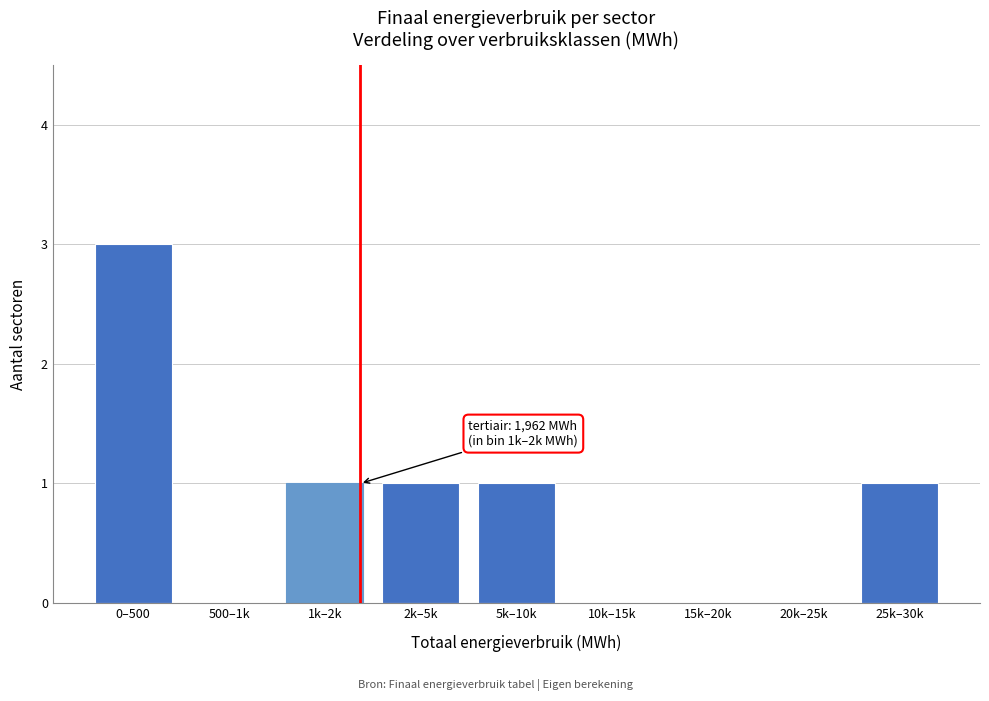

Reading left to right, extract all data points from this chart.

0–500=3	500–1k=0	1k–2k=1	2k–5k=1	5k–10k=1	10k–15k=0	15k–20k=0	20k–25k=0	25k–30k=1